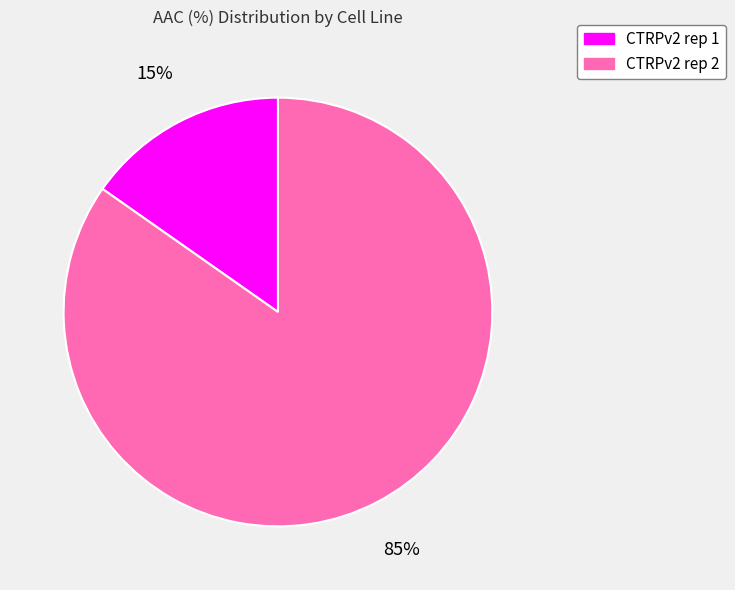

Is the sum of CTRPv2 rep 1 and CTRPv2 rep 2 greater than half?

Yes